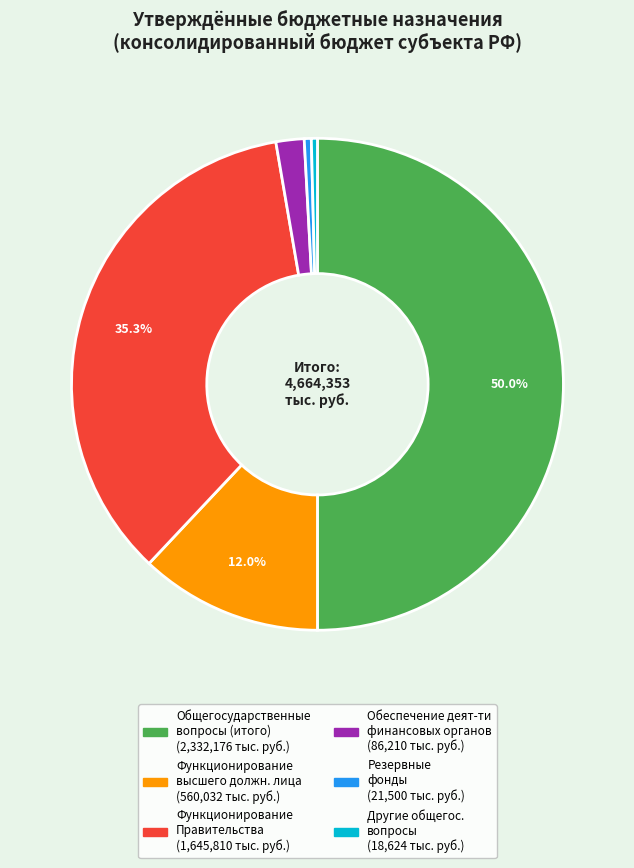

To the nearest percent, what is the average slice percentage?

17%